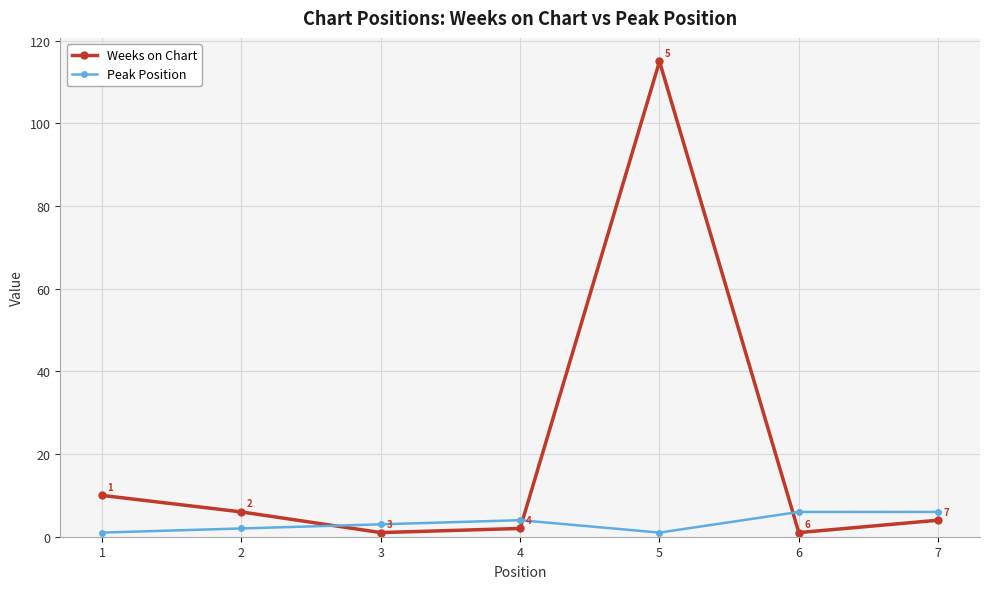

What is the difference between the highest and lowest values at 2?

4